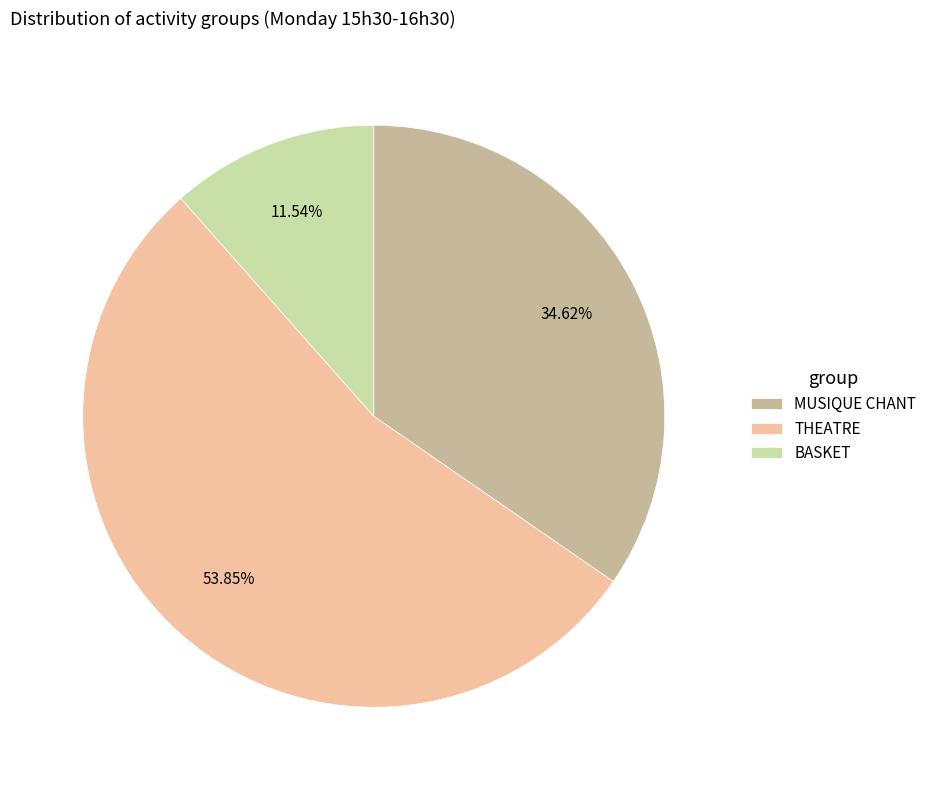

To the nearest percent, what percentage of the pie is BASKET?

12%